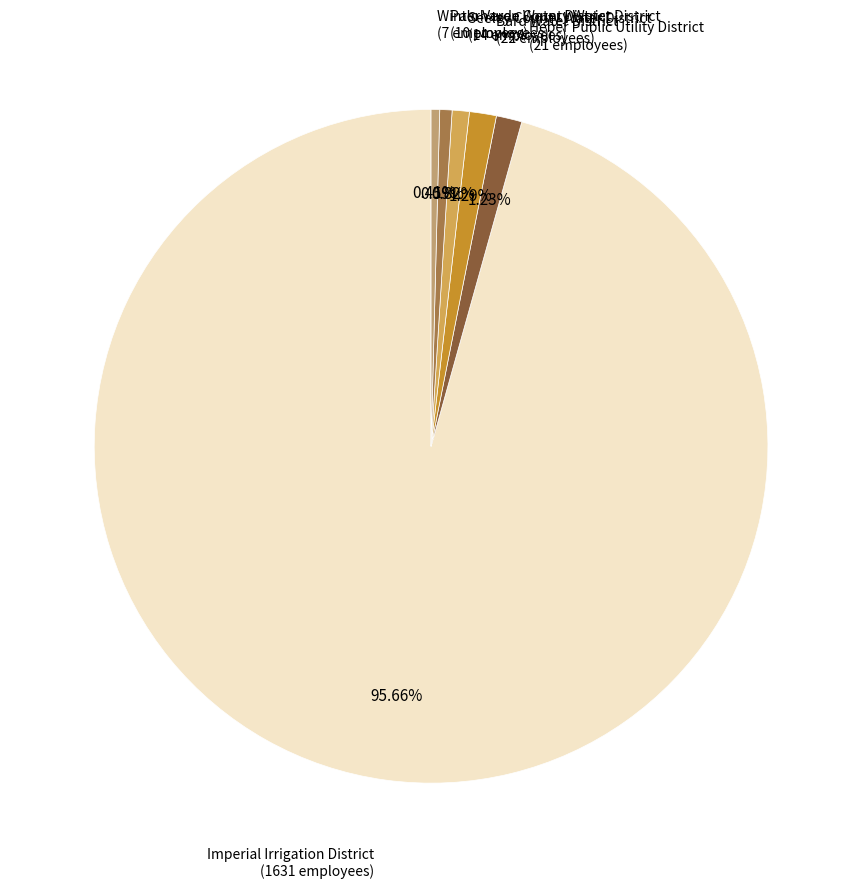

Count the number of slices in the pie.

6